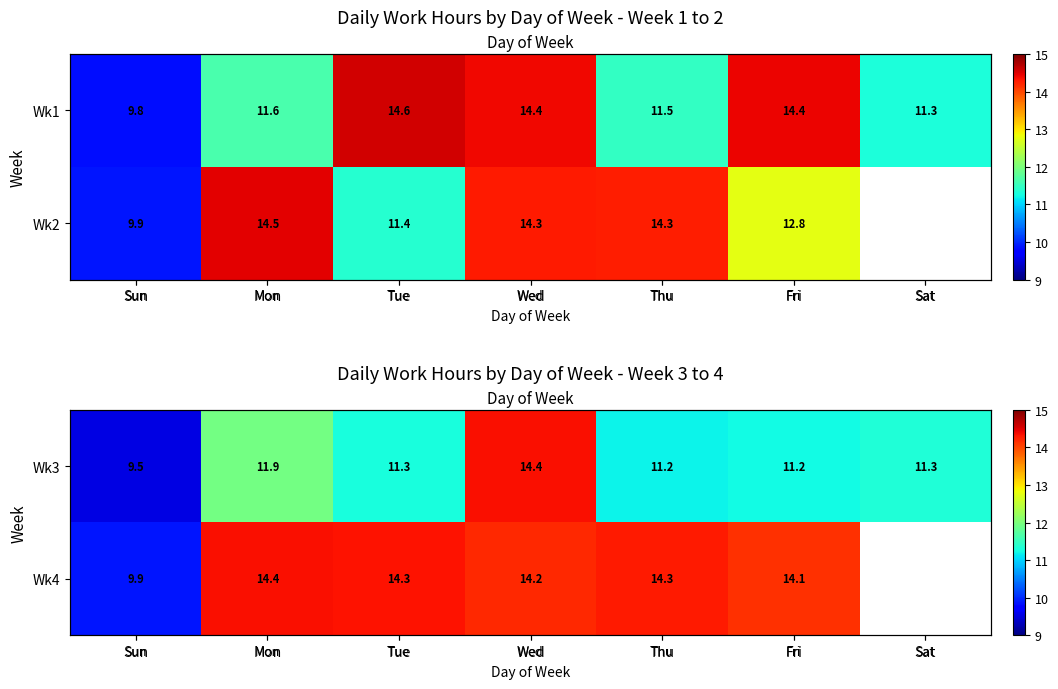

What is the maximum value for Wk3?

14.4